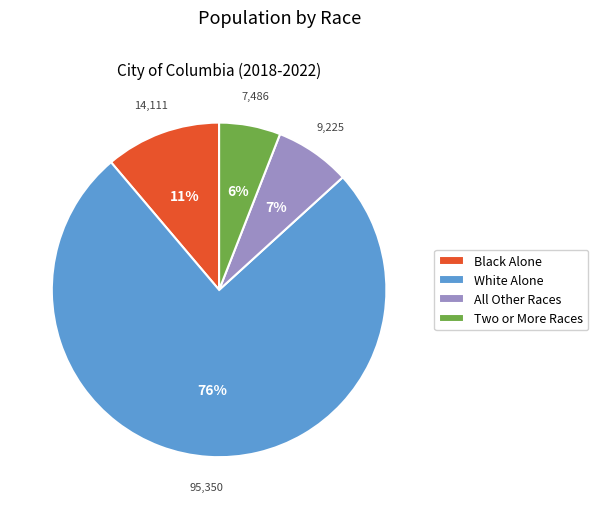

Which slice represents more than half of the pie?

White Alone